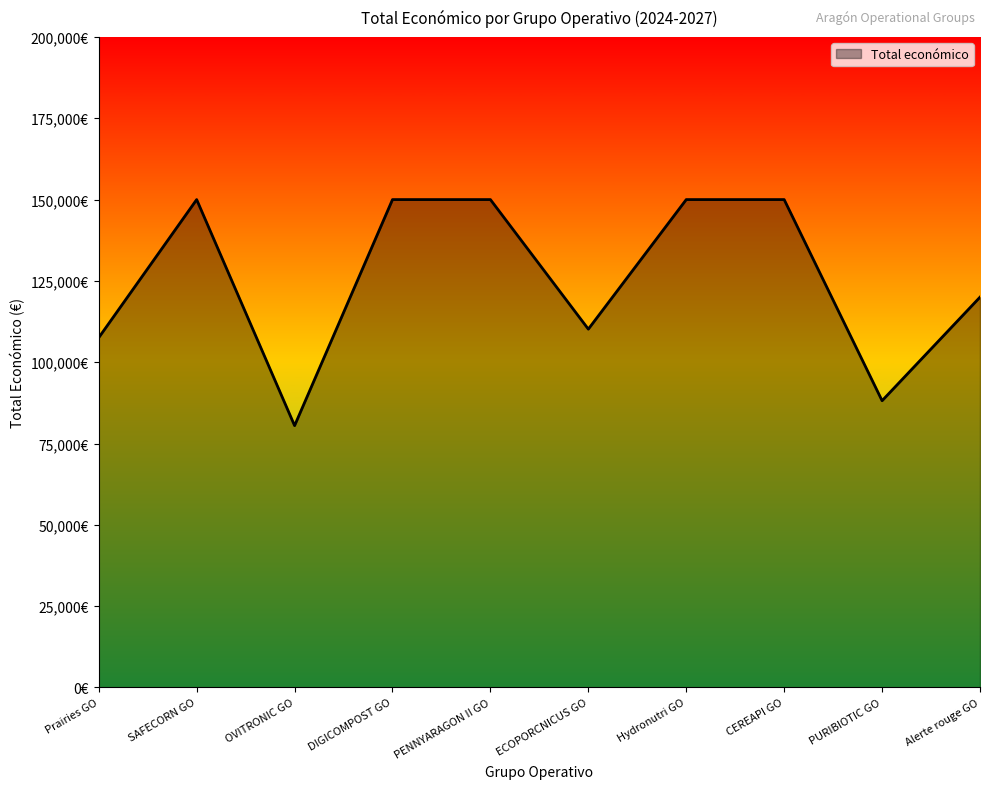

Does the chart have visible grid lines?

No